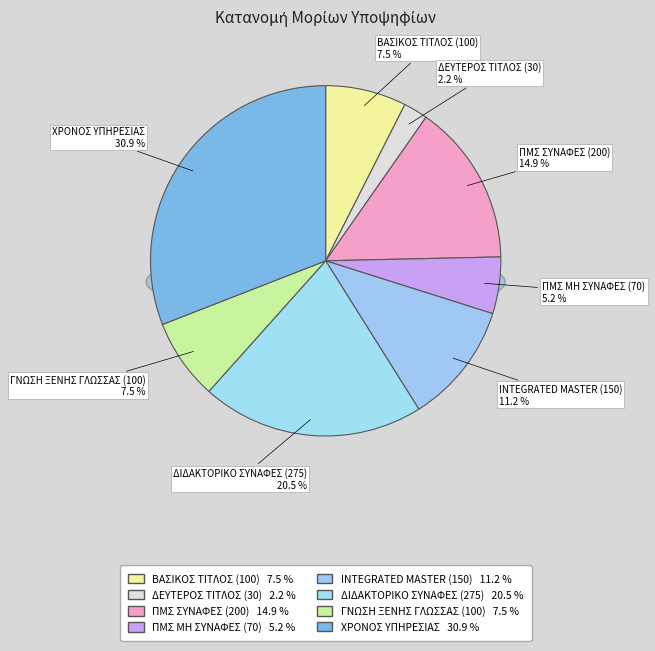

Is the sum of INTEGRATED MASTER (150) and ΒΑΣΙΚΟΣ ΤΙΤΛΟΣ (100) greater than half?

No